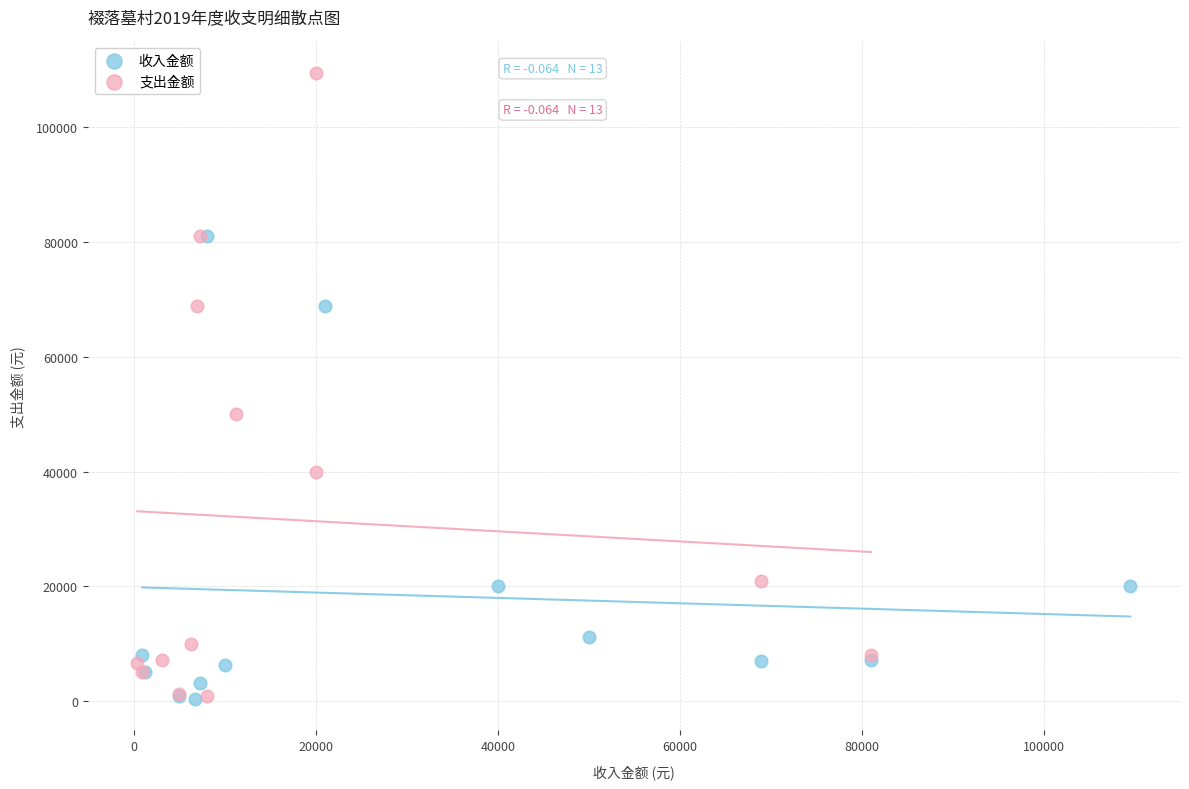

Which series reaches the maximum Y coordinate?

支出金额